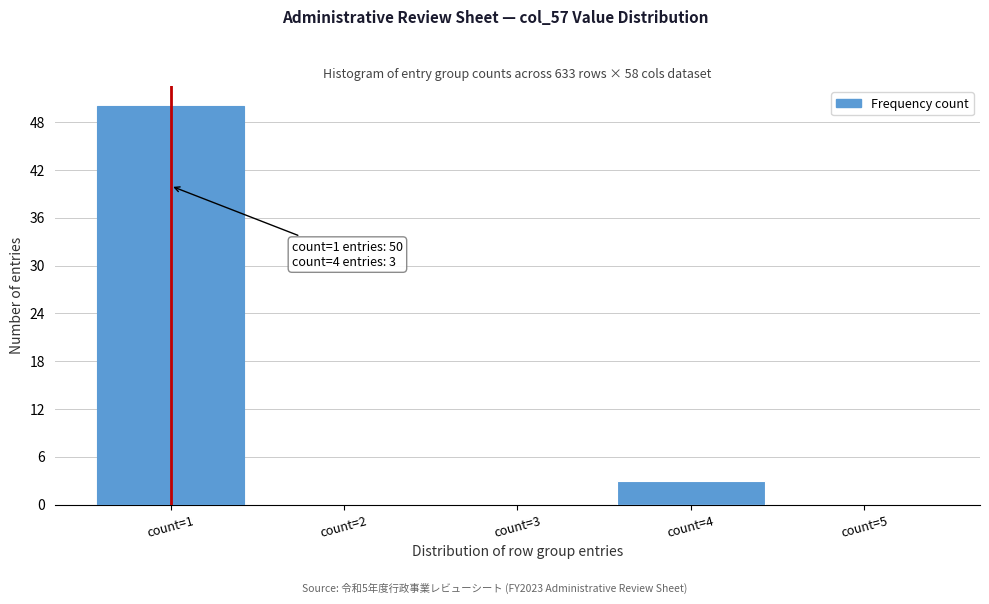

Which range on the x-axis has the tallest bar?

0.5 to 1.5